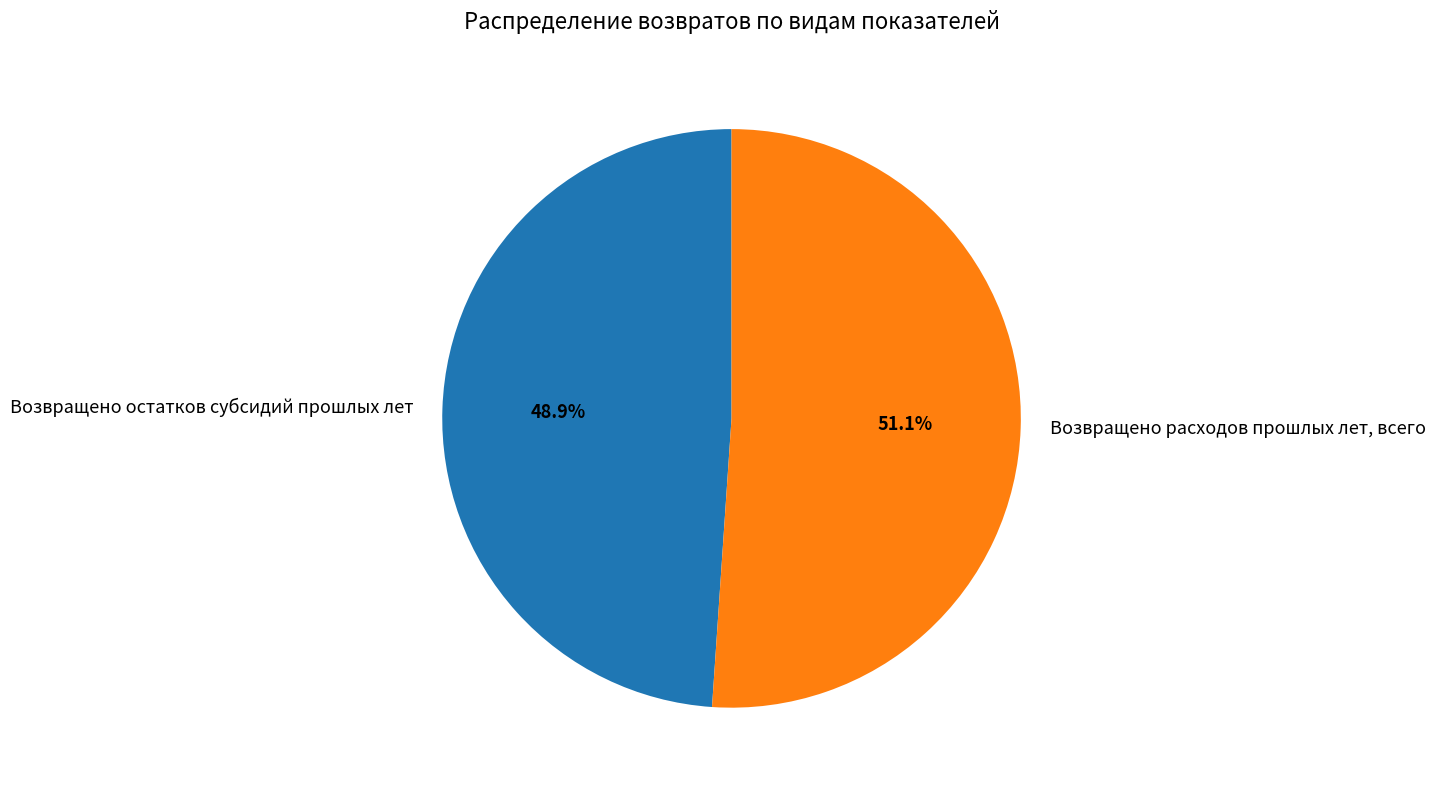

Rank the categories by value from highest to lowest.

Возвращено расходов прошлых лет, всего, Возвращено остатков субсидий прошлых лет